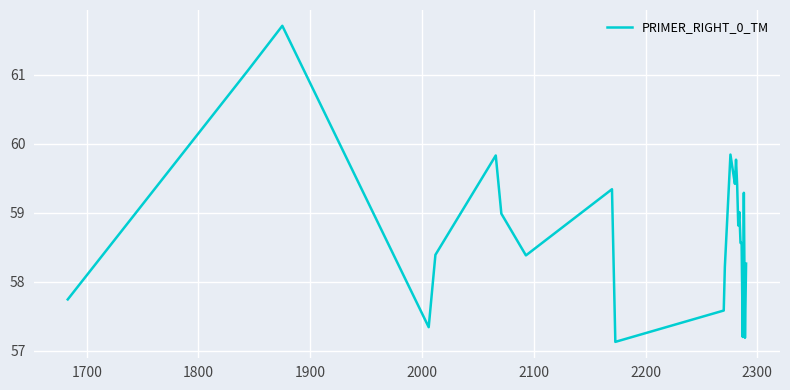

What is the difference between the maximum and minimum values?

4.6